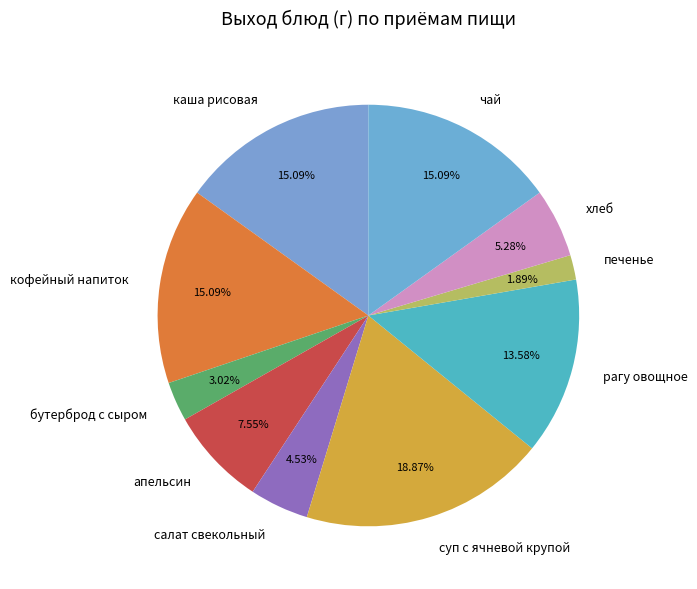

Is there any slice that represents more than half of the pie?

No